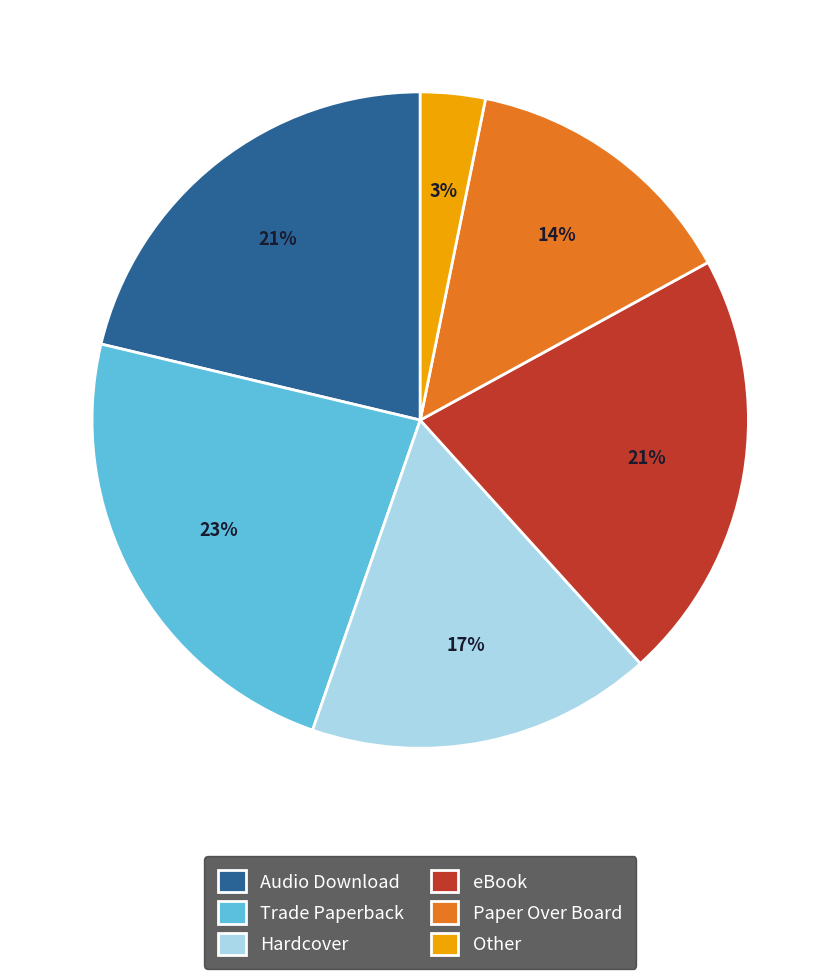

True or false: Hardcover accounts for 5% of the total.

False